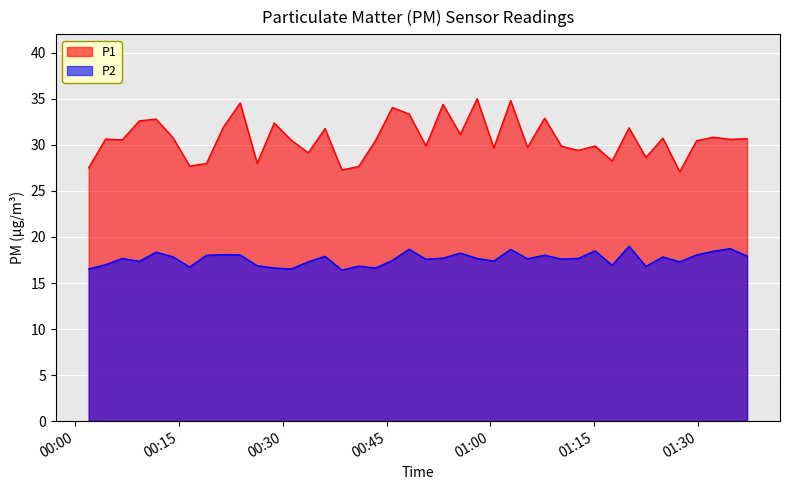

Which series has the widest spread of values?

P1